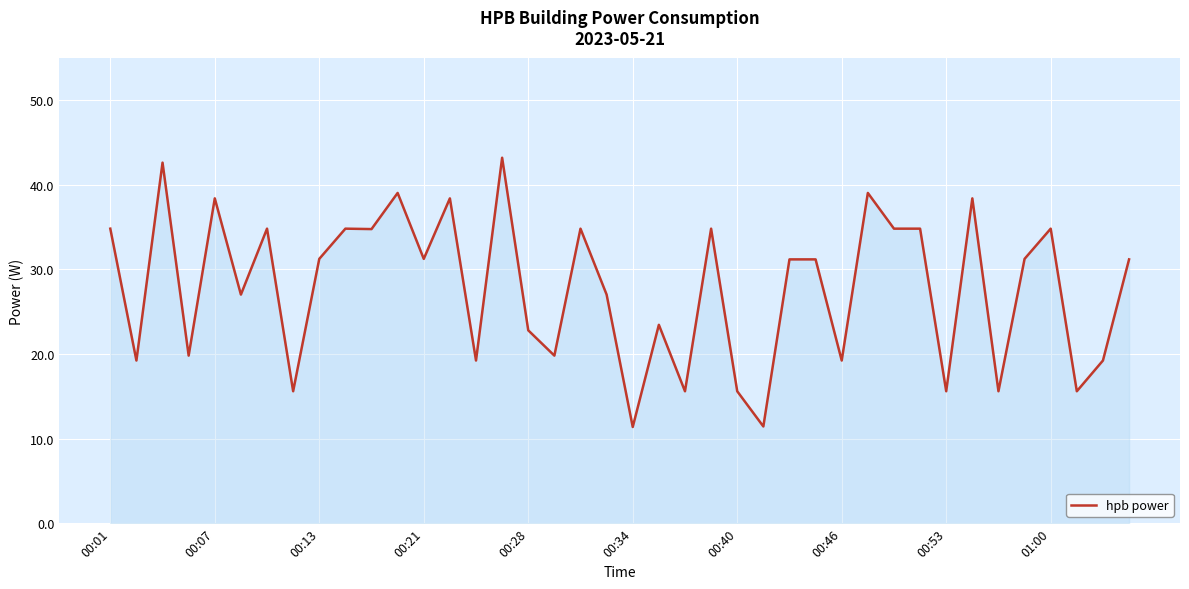

How many categories are shown in the chart?

40